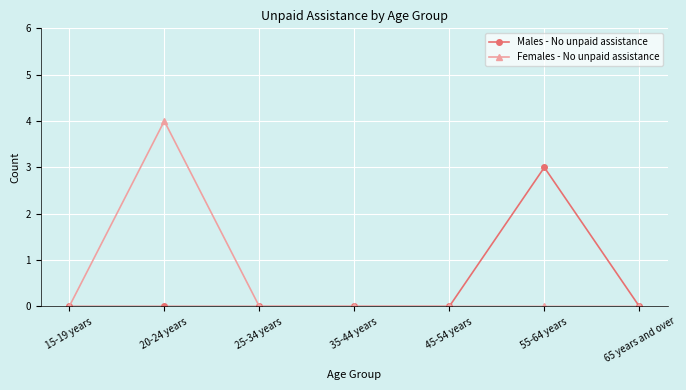

Between 35-44 years and 55-64 years, which series saw the biggest shift?

Males - No unpaid assistance